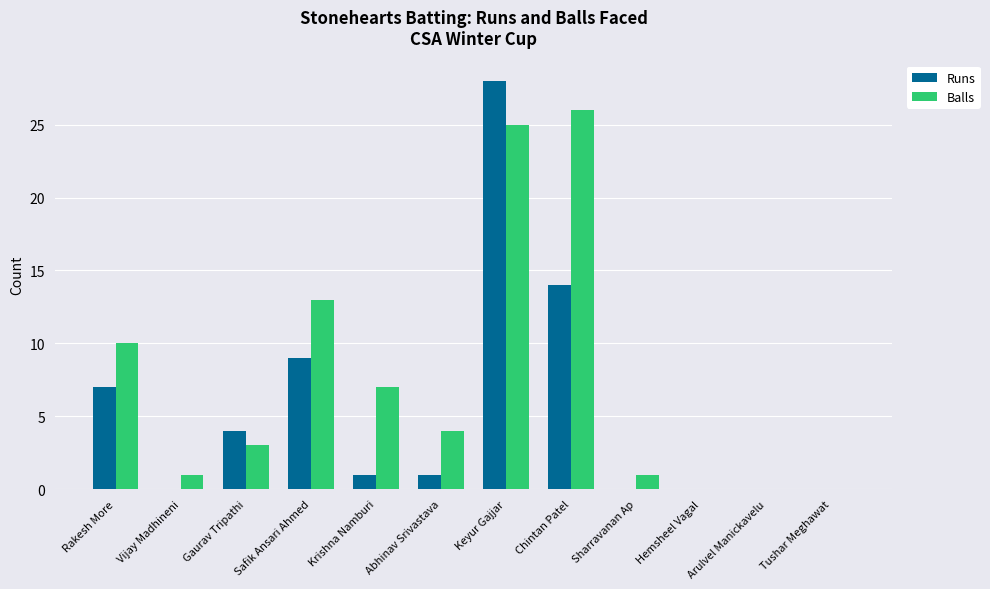

What is the sum of all Runs values?

64